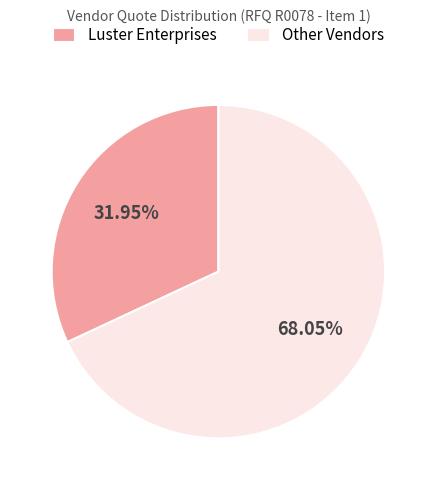

Does Luster Enterprises represent more than half of the total?

No